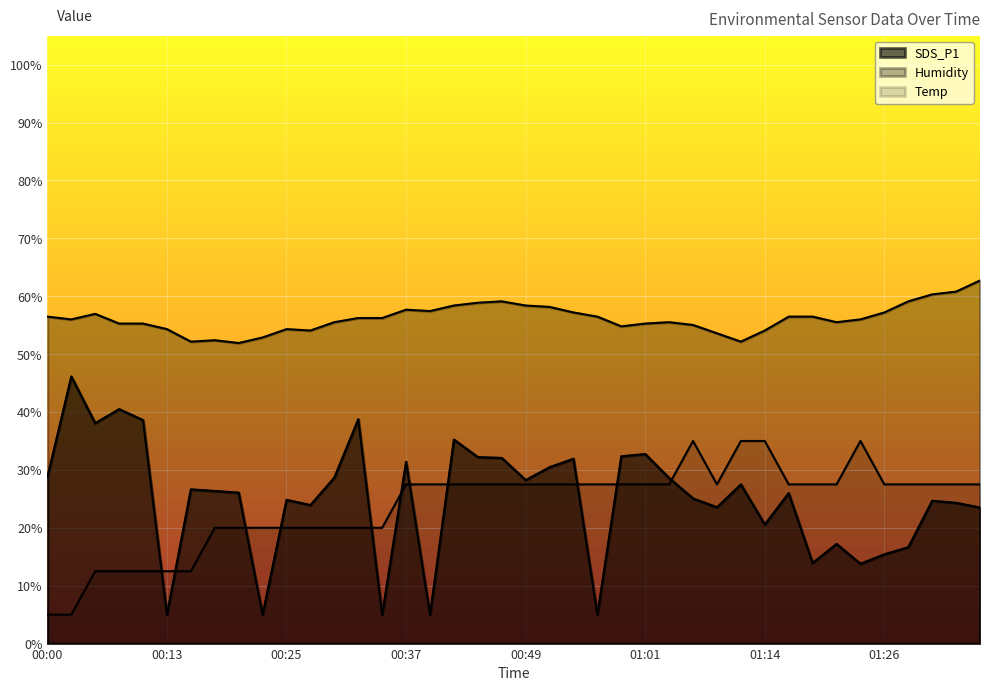

What is the sum of all Humidity values?

2247.0